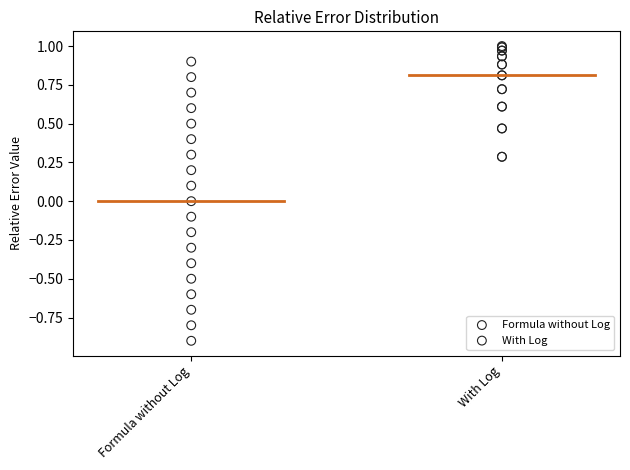

Which series has the largest Y range (max minus min)?

Formula without Log